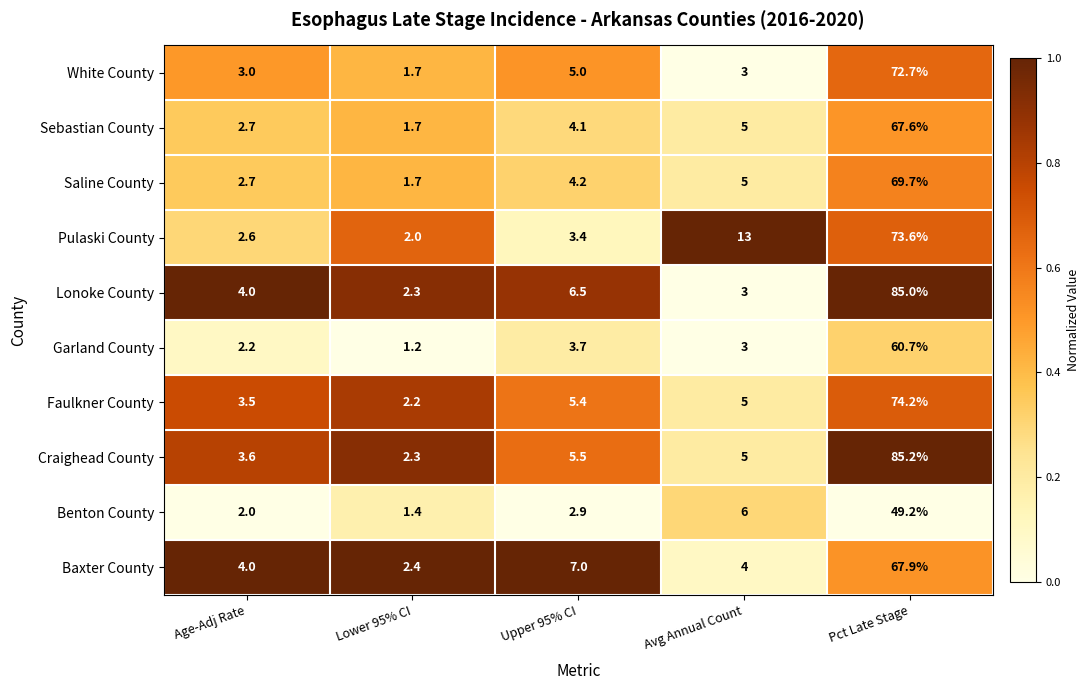

At which category is the sum across all series the highest?

Pct Late Stage